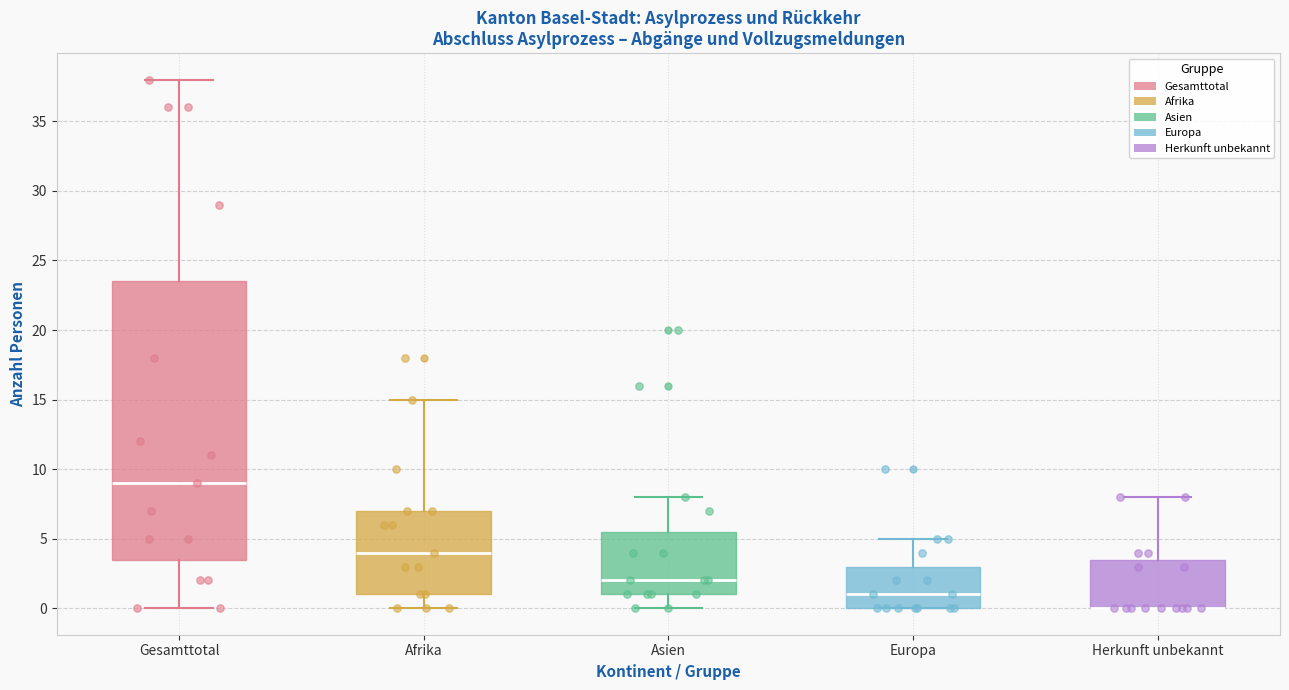

Comparing the boxes themselves (not the whiskers), which one is the tallest?

Gesamttotal